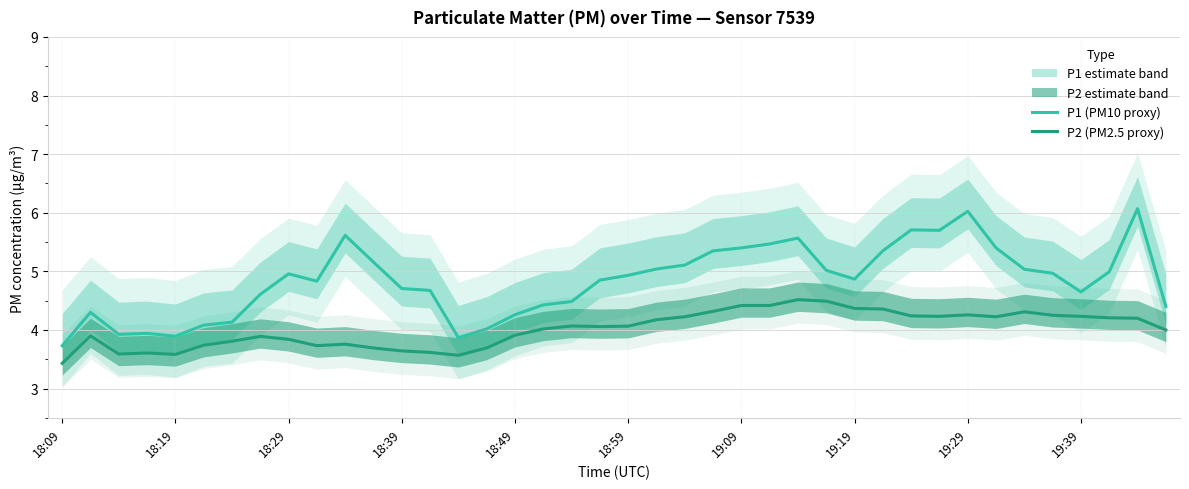

How many lines are shown in the chart?

2